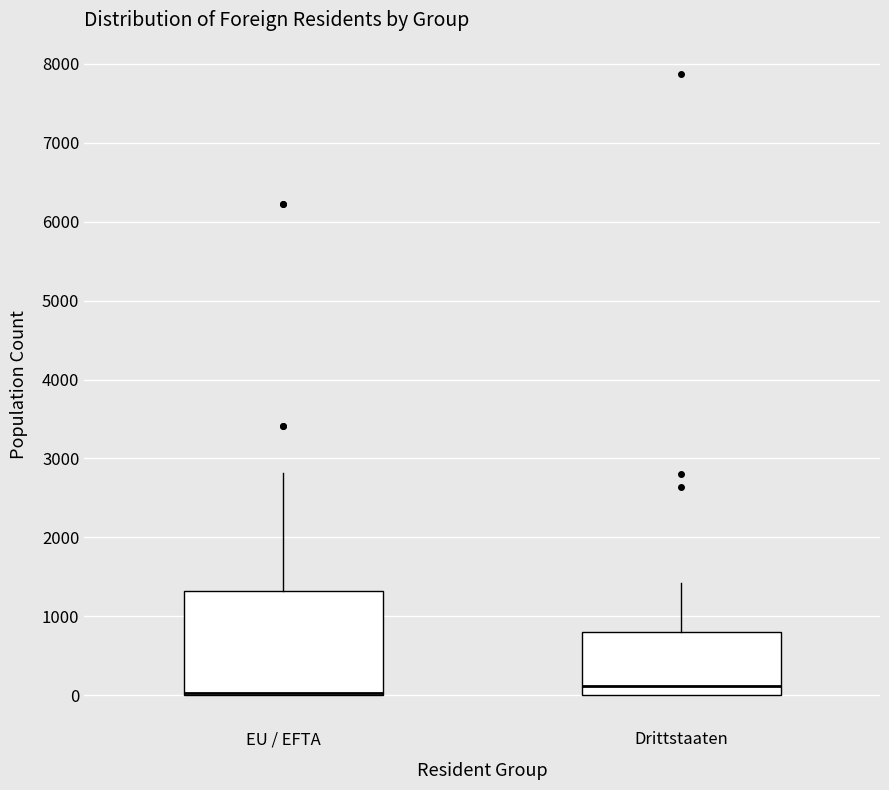

Comparing the boxes themselves (not the whiskers), which one is the tallest?

EU / EFTA